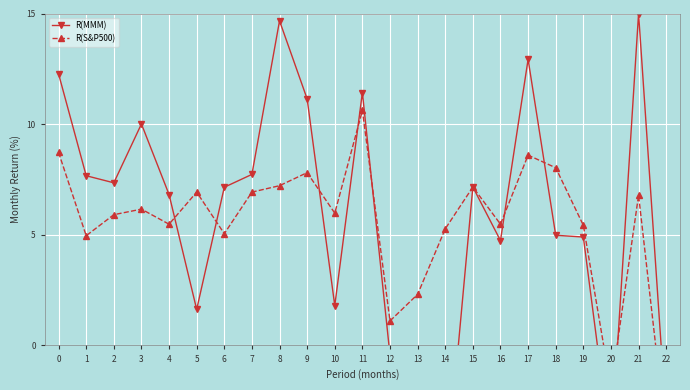

What are all the series names shown in the legend?

R(MMM), R(S&P500)